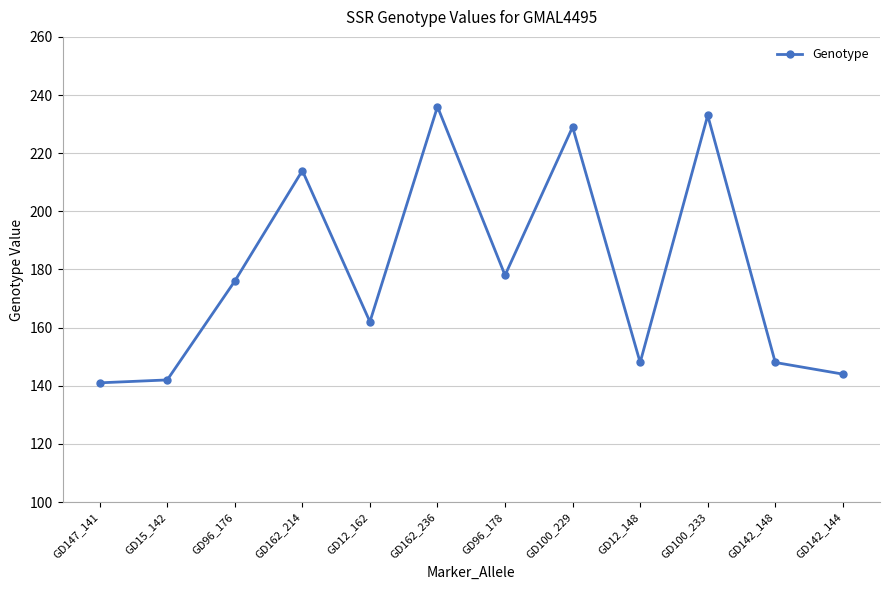

Is it true that the value at GD96_176 is 244?

False